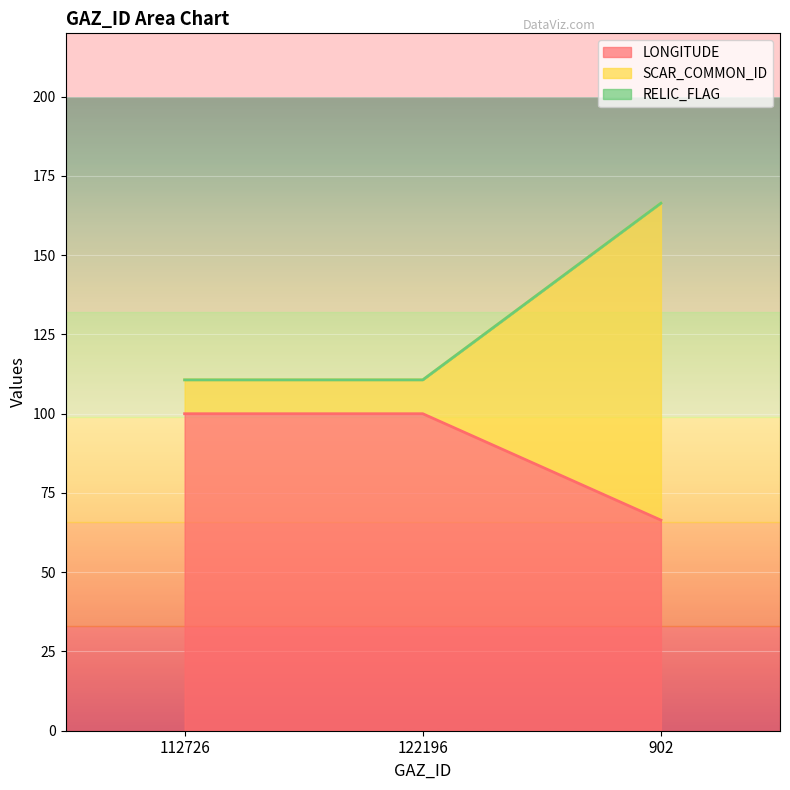

Where is LONGITUDE nearest to the value 83?

902